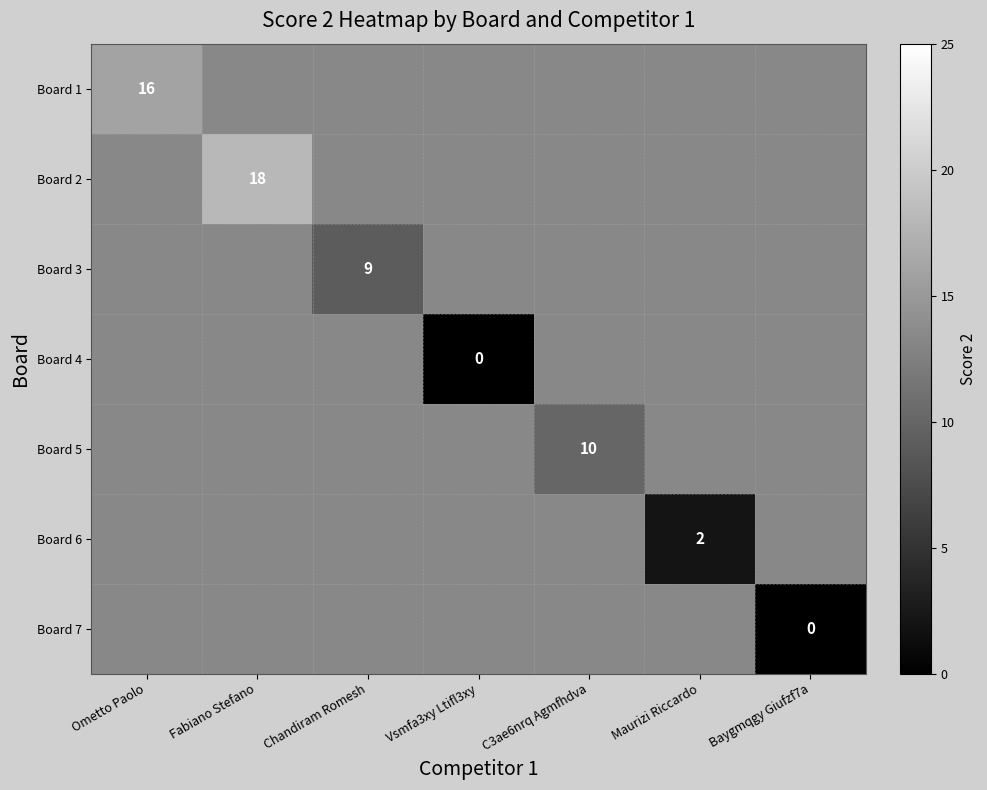

Is it true that Board 5 equals 4 at C3ae6nrq Agmfhdva?

False